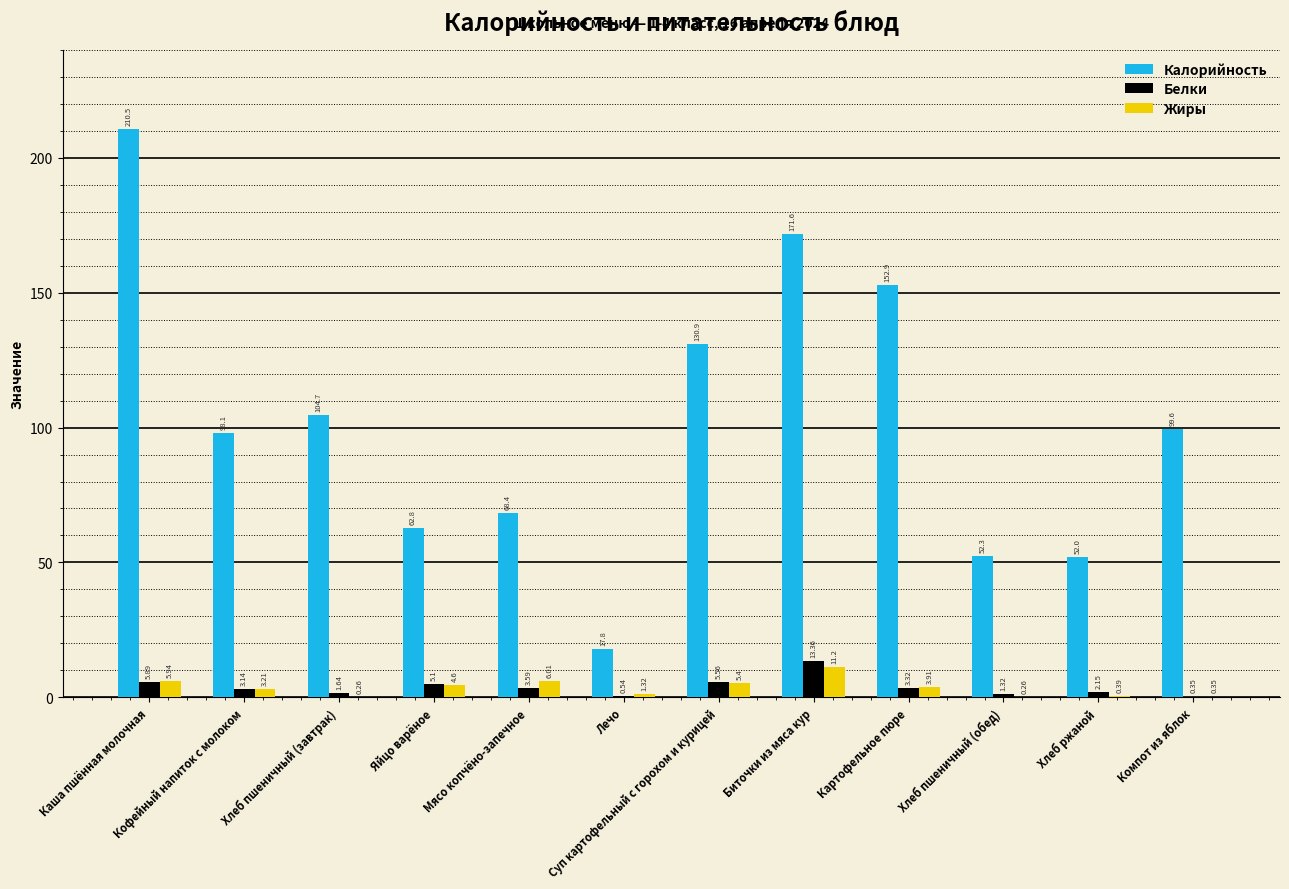

At which label does Калорийность first exceed 99?

Каша пшённая молочная